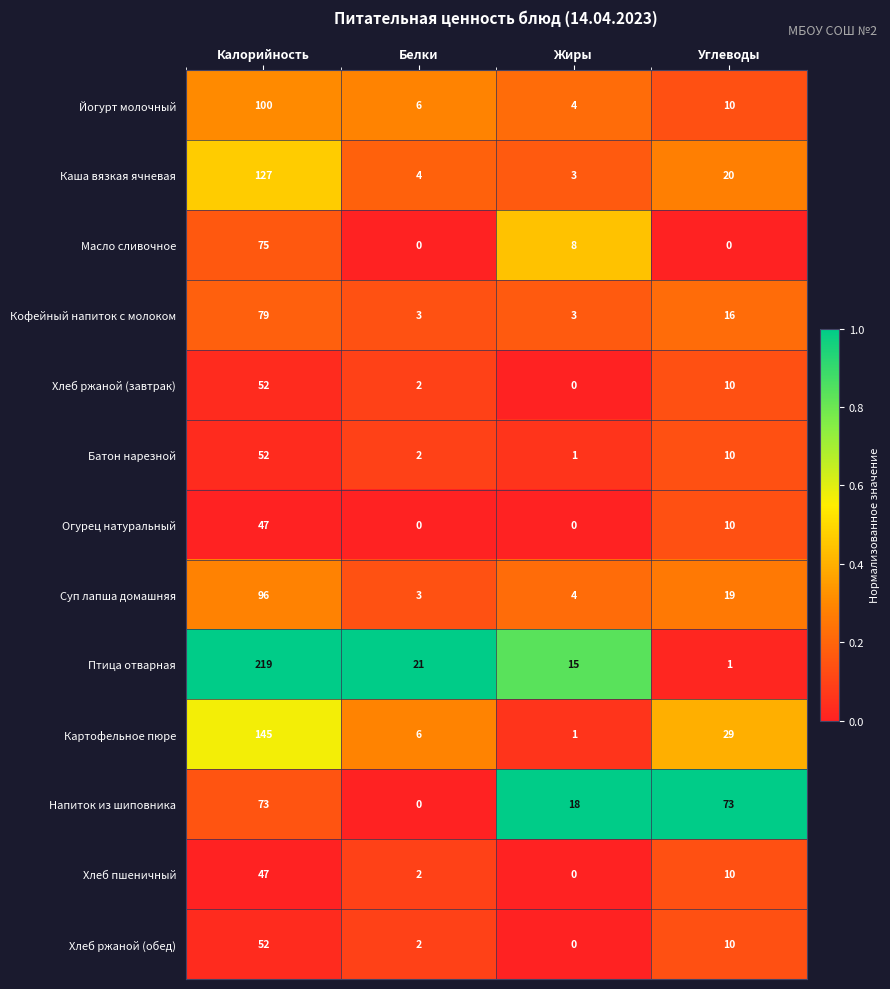

Which category has the highest value across all series?

Калорийность